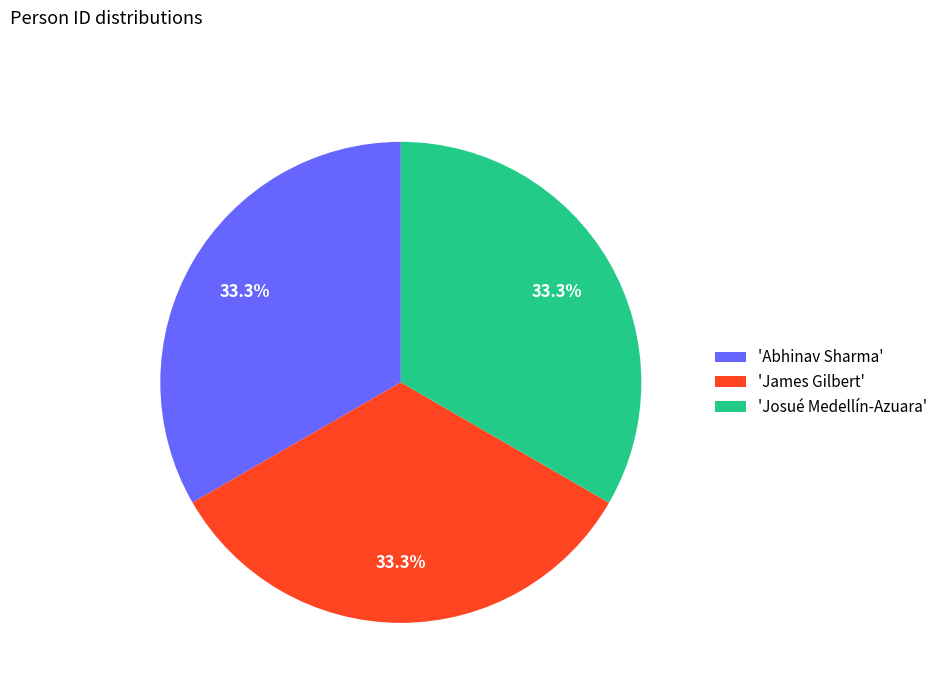

Combined, do 'Josué Medellín-Azuara' and 'James Gilbert' account for over 50%?

Yes